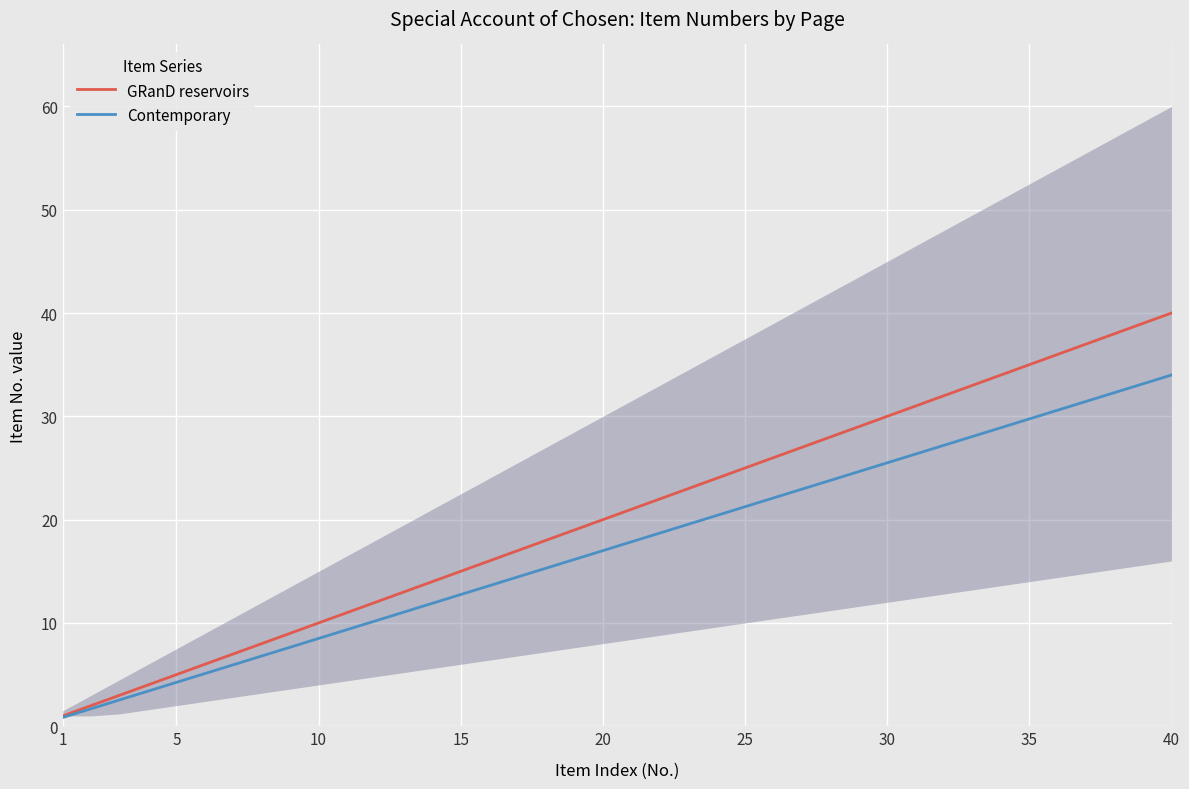

Which series has the widest spread of values?

GRanD reservoirs